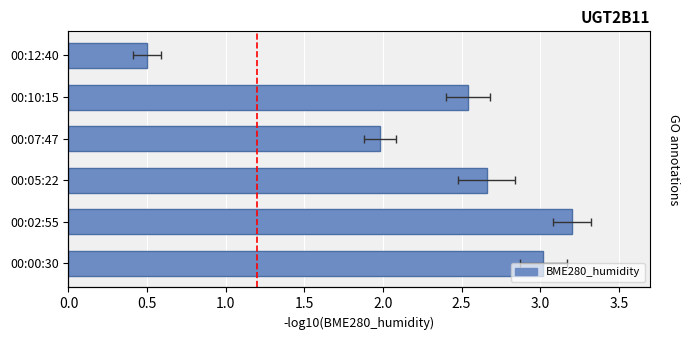

True or false: the data shows 4.5 at 00:05:22.

False